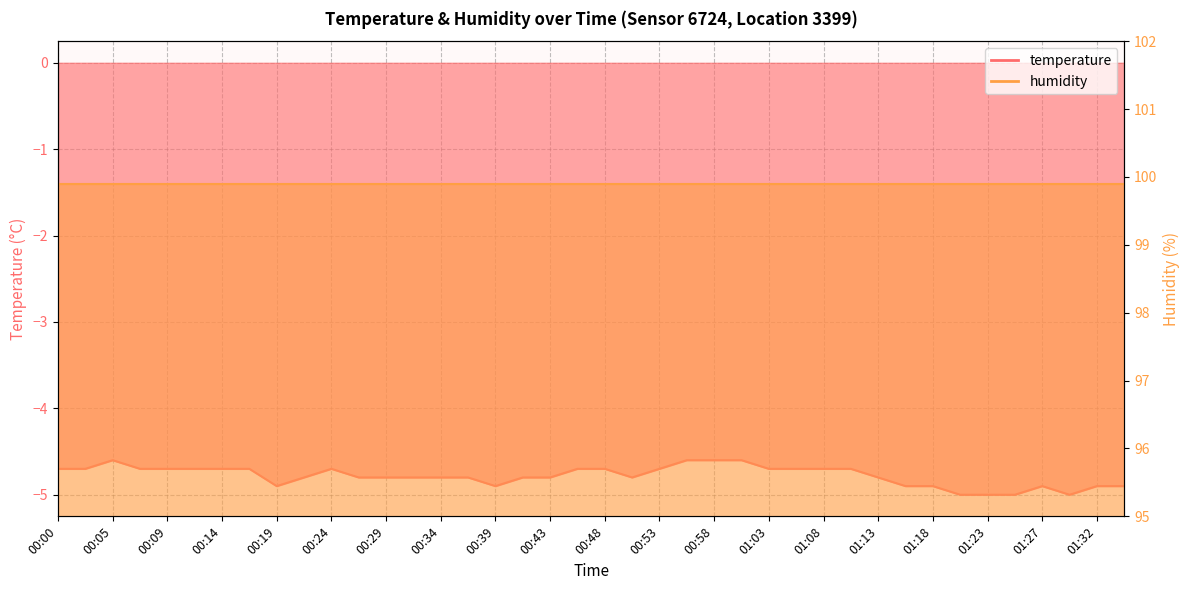

What is the value of the 24th point from the left?

-4.6